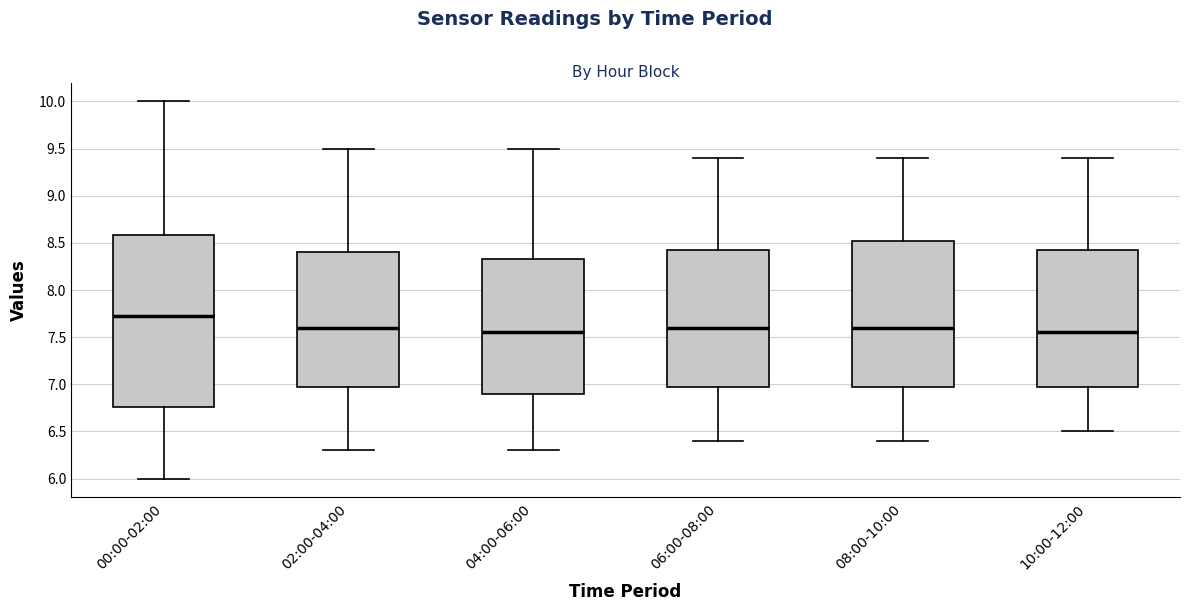

Reading left to right, transcribe this box plot: for each box, give where its median line is, the range the box spans, and where its two whiskers end, as read against the y-axis. The values are not printed on the chart, so give them approximately, as read against the axis.

00:00-02:00: median 7.70, box 6.75 to 8.60, whiskers 6.00 to 10.00
02:00-04:00: median 7.60, box 7.00 to 8.40, whiskers 6.30 to 9.50
04:00-06:00: median 7.55, box 6.90 to 8.35, whiskers 6.30 to 9.50
06:00-08:00: median 7.60, box 7.00 to 8.45, whiskers 6.40 to 9.40
08:00-10:00: median 7.60, box 7.00 to 8.55, whiskers 6.40 to 9.40
10:00-12:00: median 7.55, box 7.00 to 8.45, whiskers 6.50 to 9.40